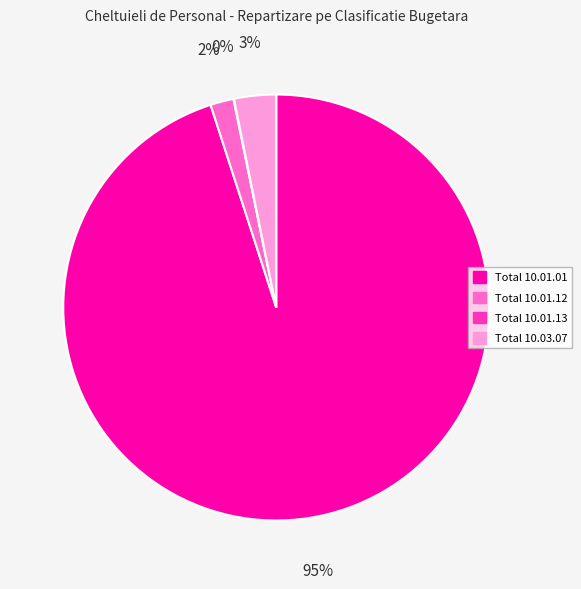

To the nearest percent, what is the average slice percentage?

25%